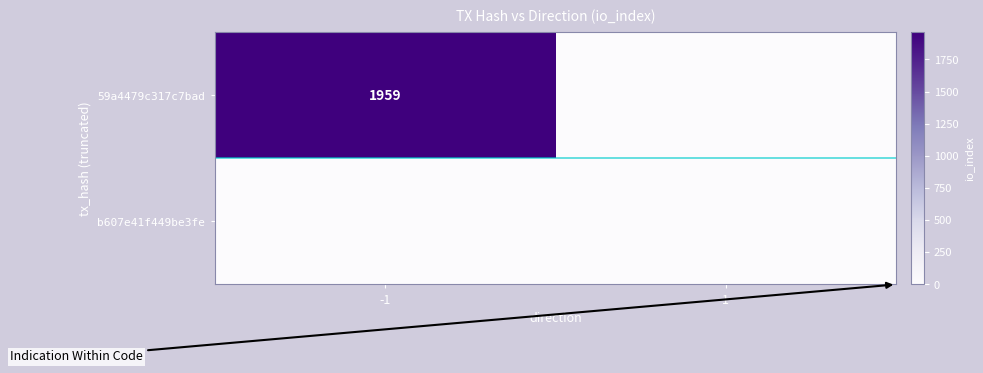

Is it true that 59a4479c317c7bad equals 396 at -1?

False